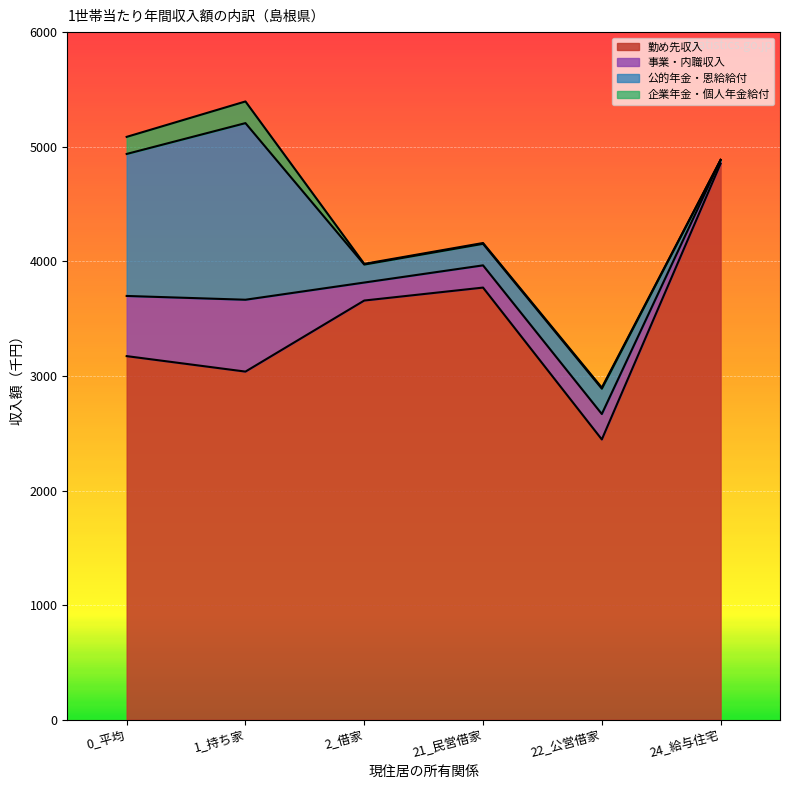

What is the greatest value displayed?

4853